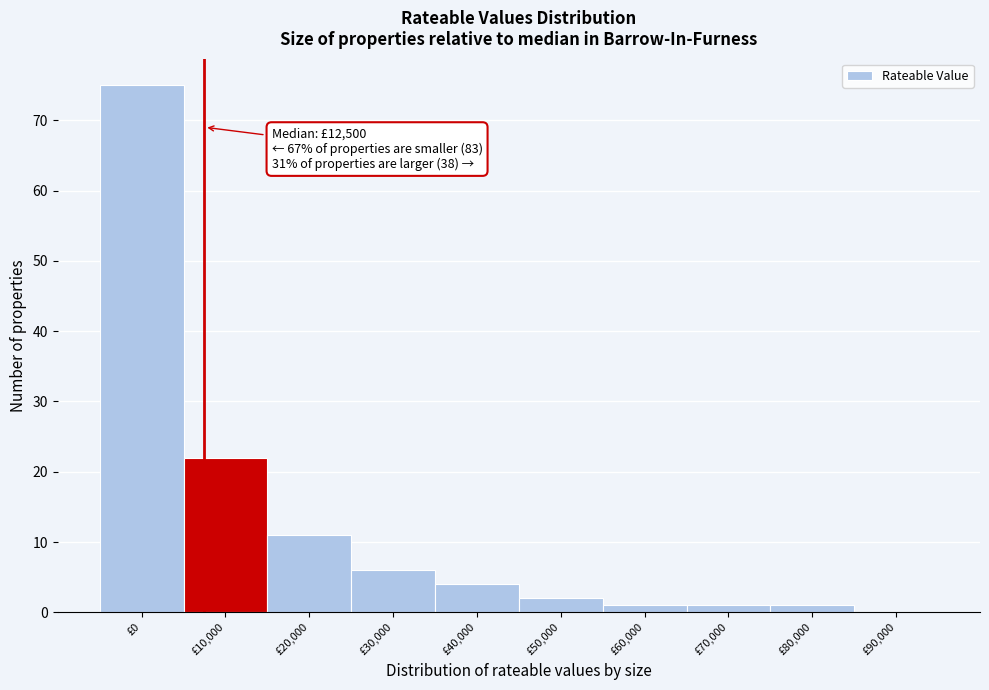

Reading left to right, transcribe all the data shown in this chart.

£0=75	£10,000=22	£20,000=11	£30,000=6	£40,000=4	£50,000=2	£60,000=1	£70,000=1	£80,000=1	£90,000=0